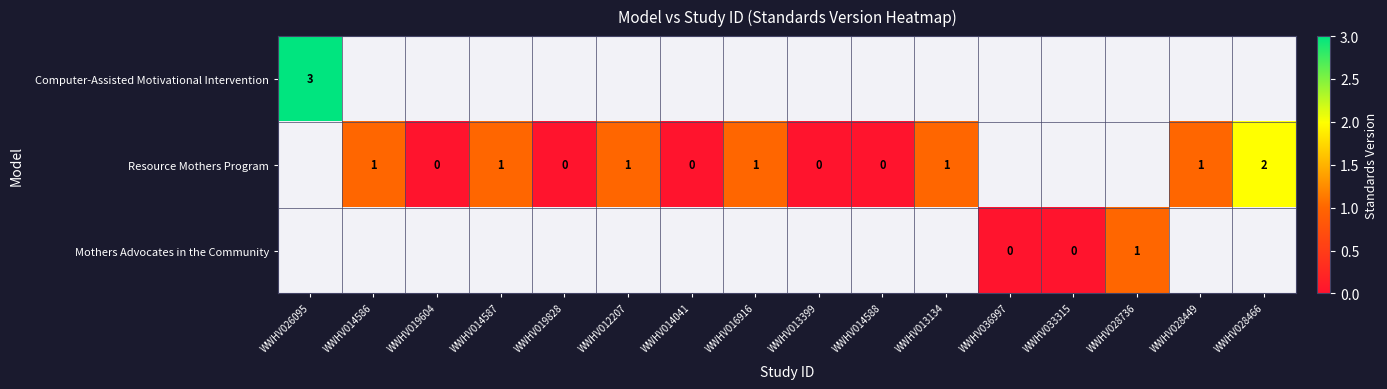

The value of Resource Mothers Program at WWHV013134 is 1. True or false?

True